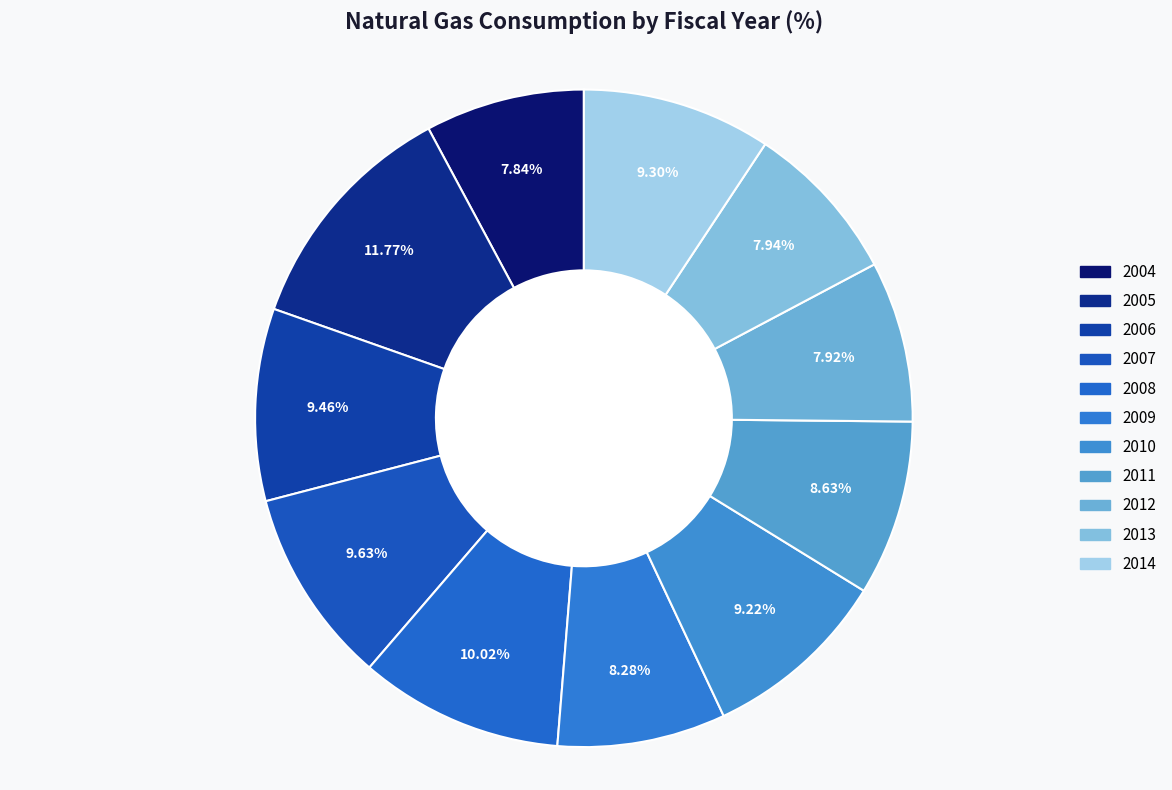

How many segments does this pie chart have?

11